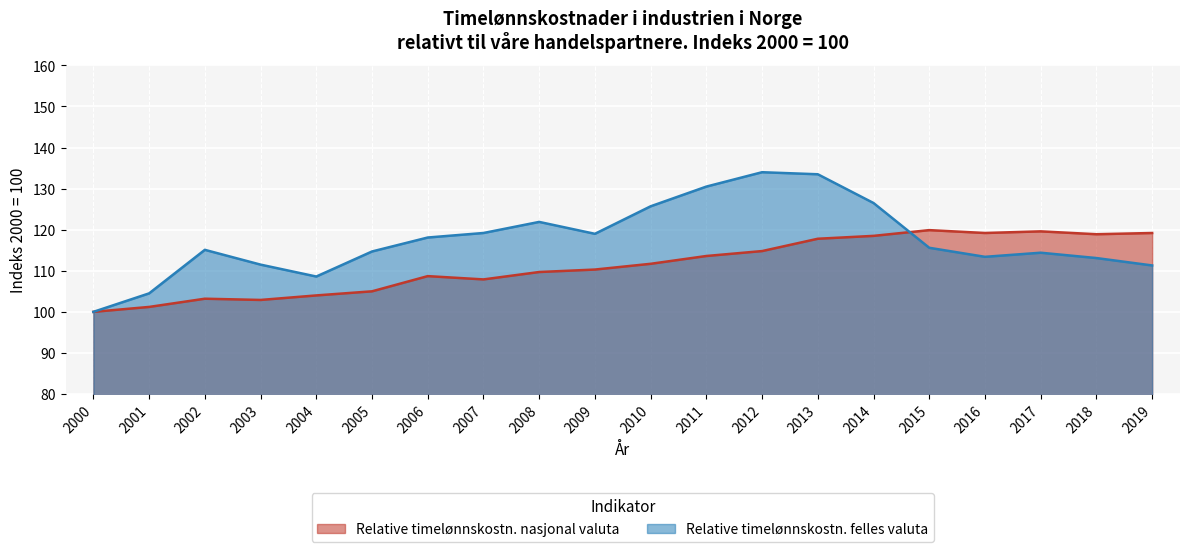

Reading left to right, extract all data points from this chart.

Relative timelønnskostn. nasjonal valuta: 100.0	101.2	103.2	102.9	104.0	105.0	108.7	107.9	109.7	110.3	111.7	113.6	114.8	117.8	118.5	119.9	119.2	119.6	118.9	119.2
Relative timelønnskostn. felles valuta: 100.0	104.5	115.1	111.5	108.6	114.7	118.1	119.2	121.9	119.0	125.7	130.5	134.0	133.5	126.5	115.6	113.4	114.4	113.1	111.3